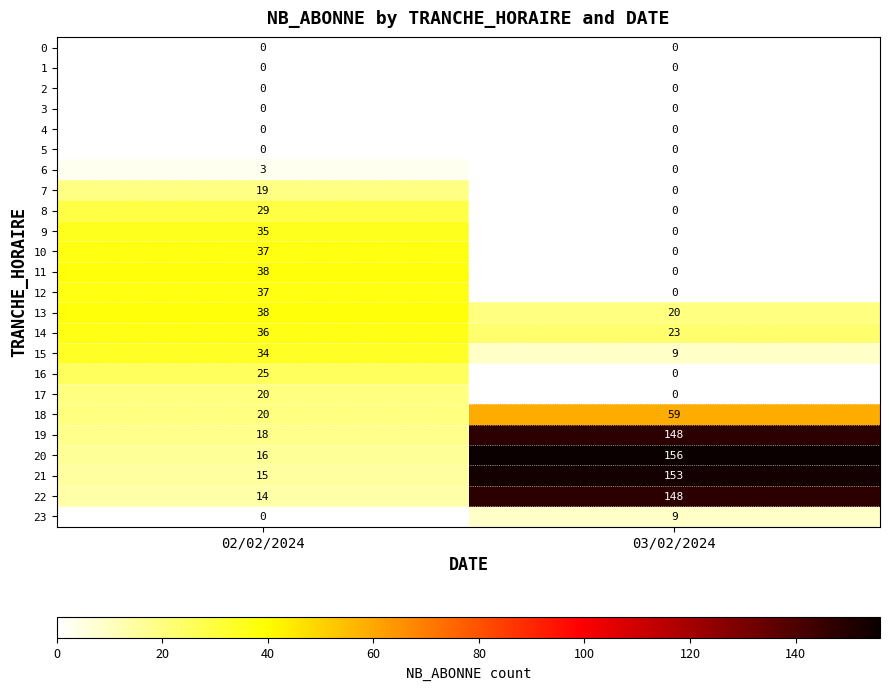

Rank the categories by 18 value from highest to lowest.

03/02/2024, 02/02/2024